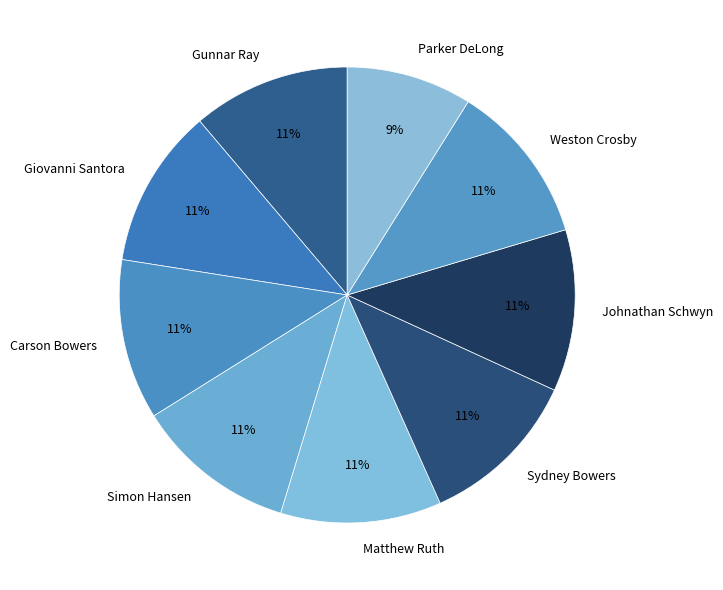

What percentage is the Parker DeLong slice, to the nearest percent?

9%